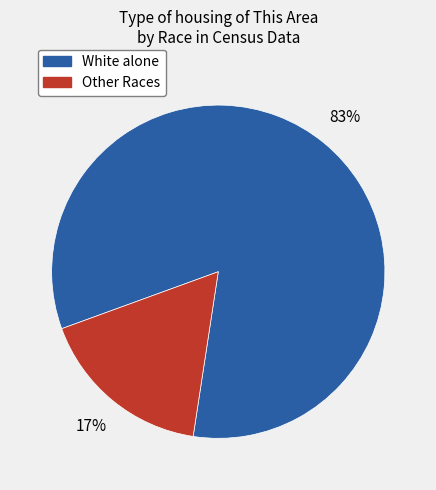

Is there any slice that represents more than half of the pie?

Yes